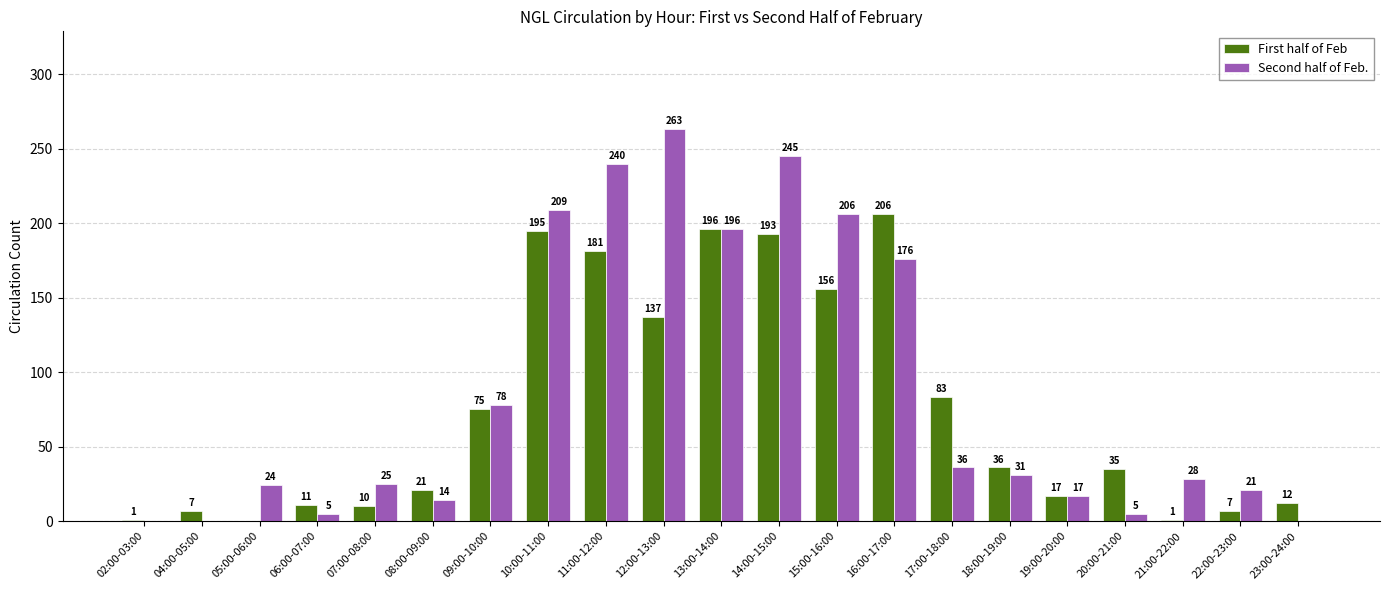

Reading right to left, extract all data points from this chart.

First half of Feb: 12	7	1	35	17	36	83	206	156	193	196	137	181	195	75	21	10	11	0	7	1
Second half of Feb.: 0	21	28	5	17	31	36	176	206	245	196	263	240	209	78	14	25	5	24	0	0